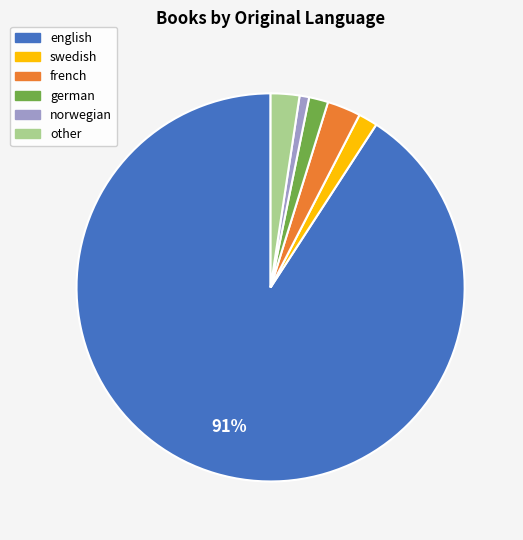

To the nearest percent, what is the average slice percentage?

17%